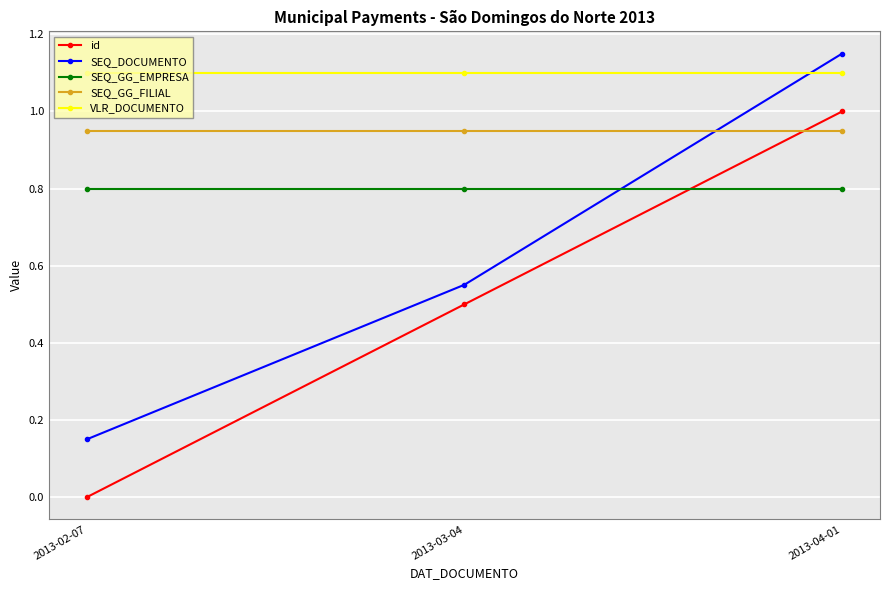

List the series in order of their overall mean, highest first.

VLR_DOCUMENTO, SEQ_GG_FILIAL, SEQ_GG_EMPRESA, SEQ_DOCUMENTO, id